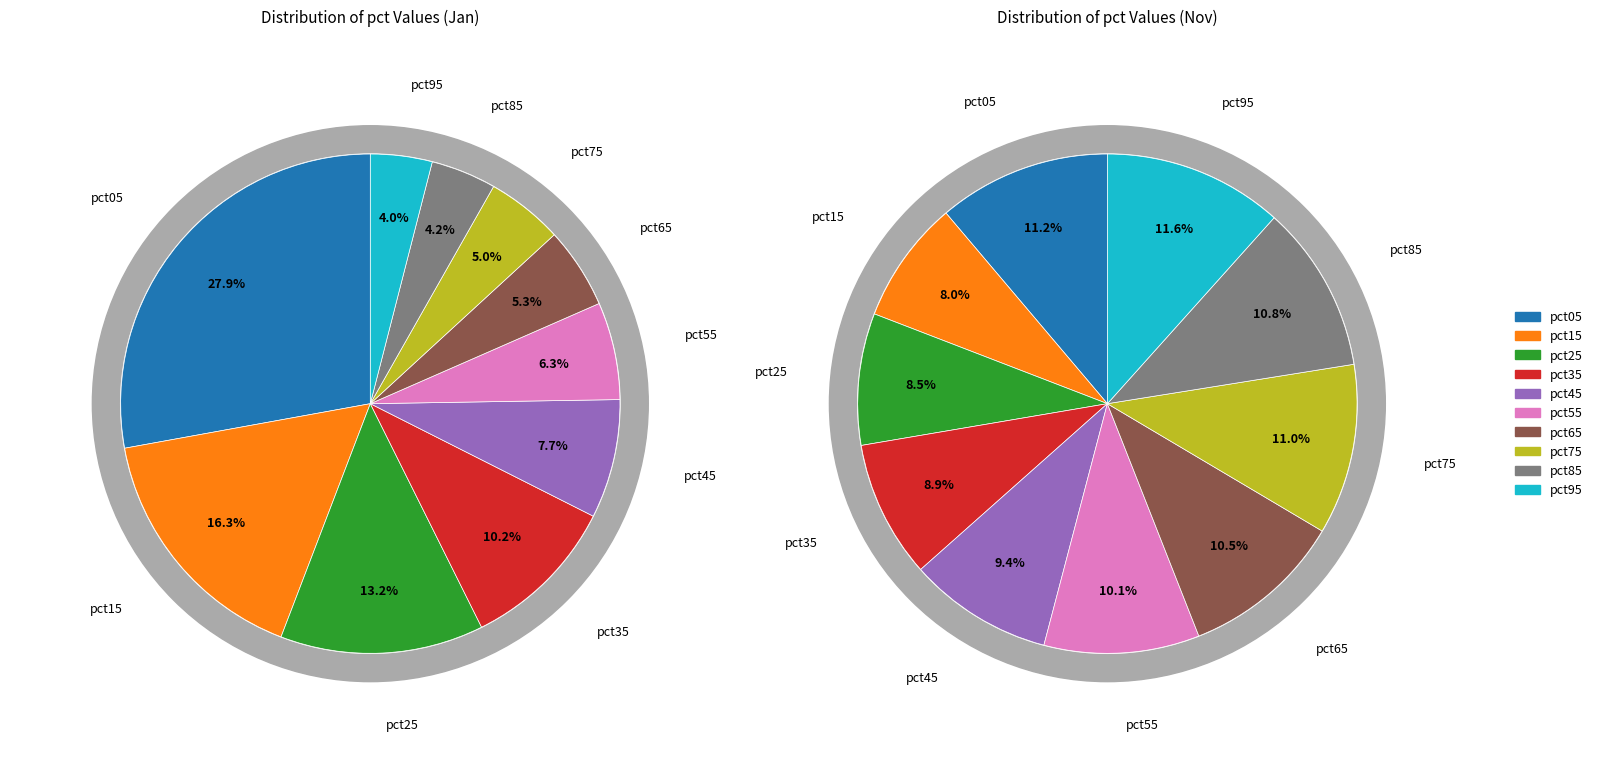

To the nearest percent, what is the difference between the pct15 and pct95 slice percentages?

12%